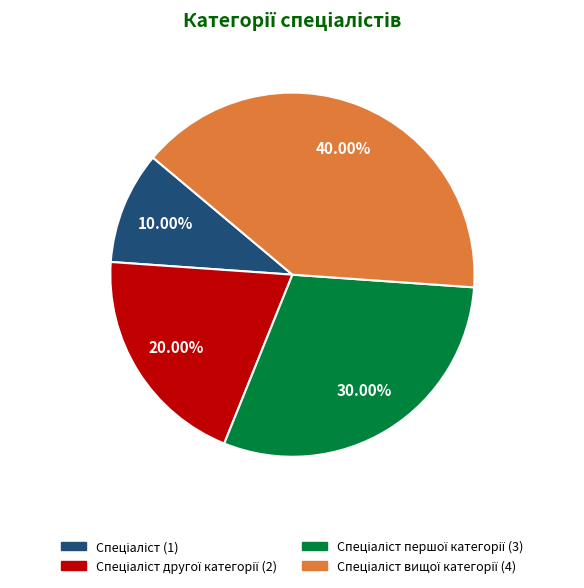

Does any single category account for the majority?

No